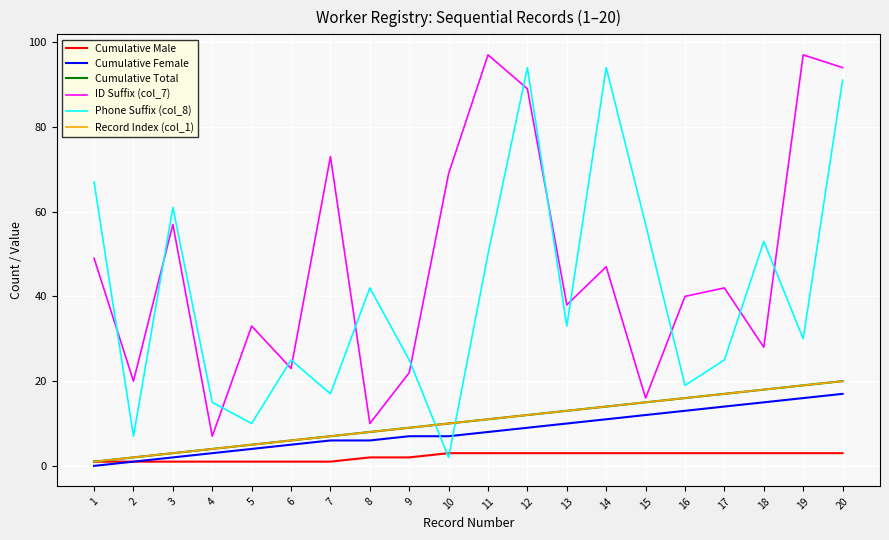

Which has a higher value, 1 or 20?

20